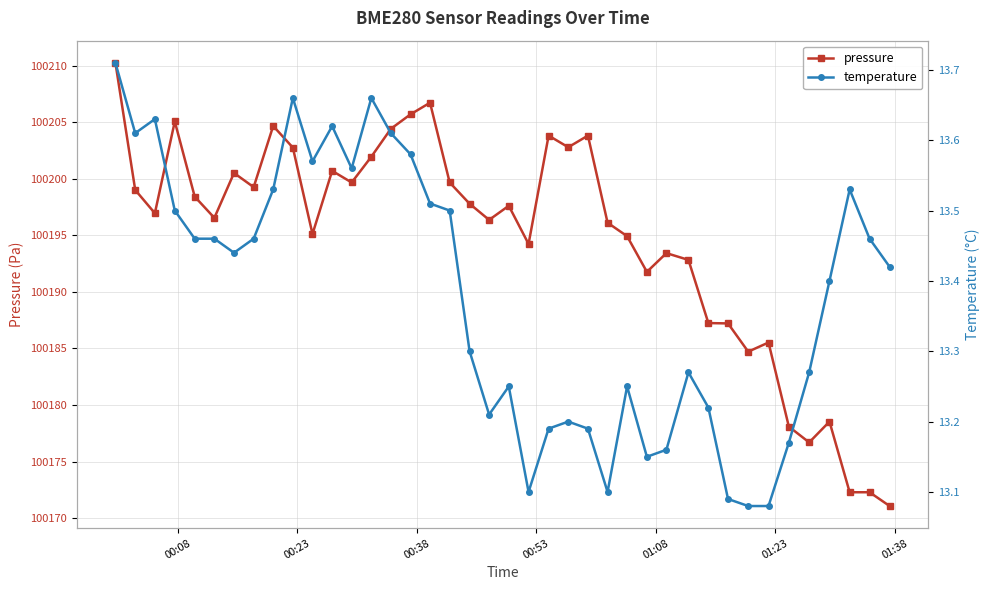

True or false: temperature and pressure intersect in this chart.

False